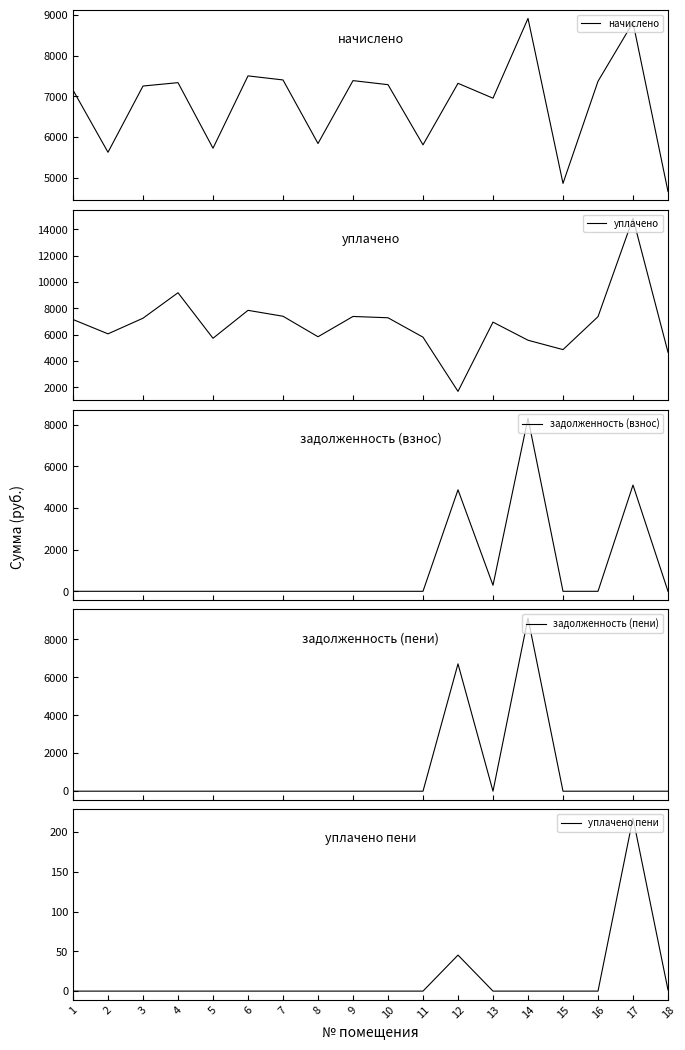

At how many categories does at least one series exceed 3196?

18